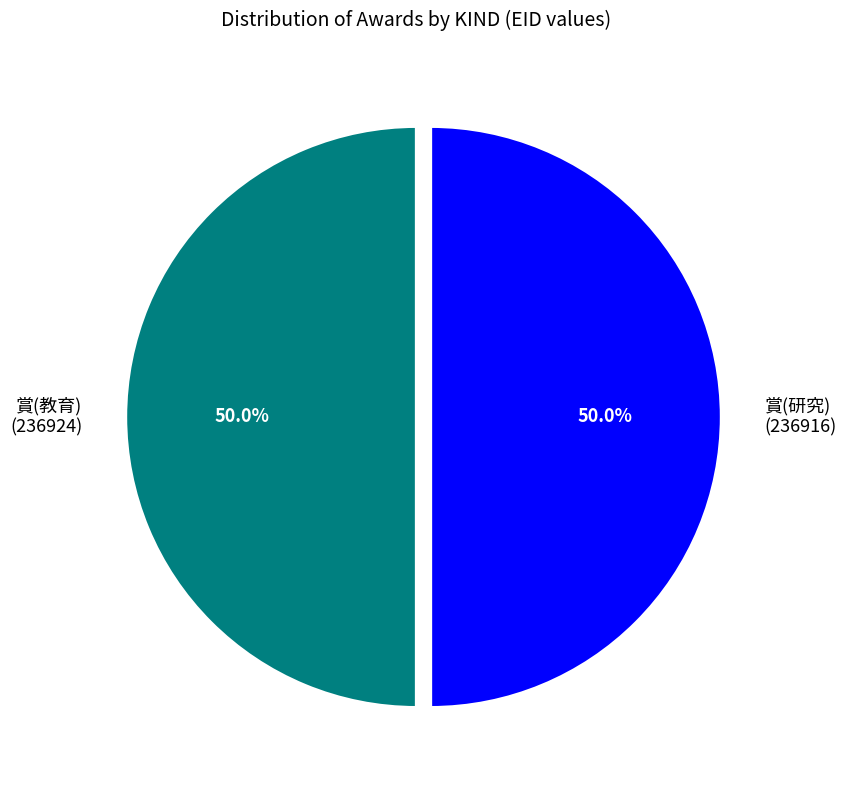

Is the sum of 賞(研究) (236916) and 賞(教育) (236924) greater than half?

Yes